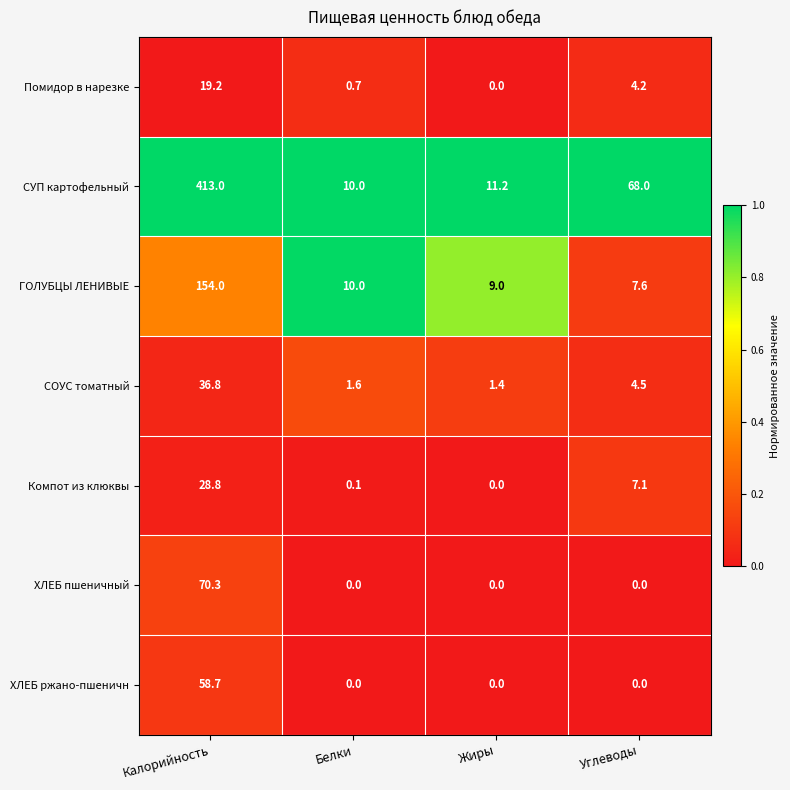

Reading left to right, list all the values displayed in this chart.

Помидор в нарезке: 19.2	0.7	0.0	4.2
СУП картофельный: 413.0	10.0	11.2	68.0
ГОЛУБЦЫ ЛЕНИВЫЕ: 154.0	10.0	9.0	7.6
СОУС томатный: 36.8	1.6	1.4	4.5
Компот из клюквы: 28.8	0.1	0.0	7.1
ХЛЕБ пшеничный: 70.3	0.0	0.0	0.0
ХЛЕБ ржано-пшеничн: 58.7	0.0	0.0	0.0